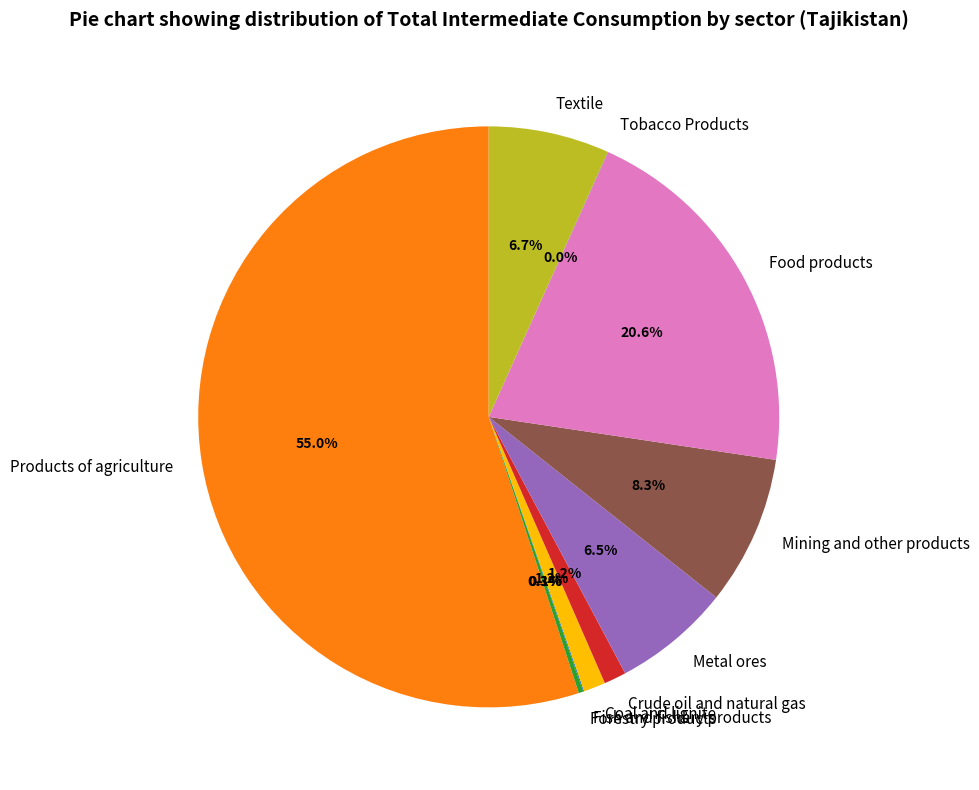

Does Coal and lignite represent more than half of the total?

No